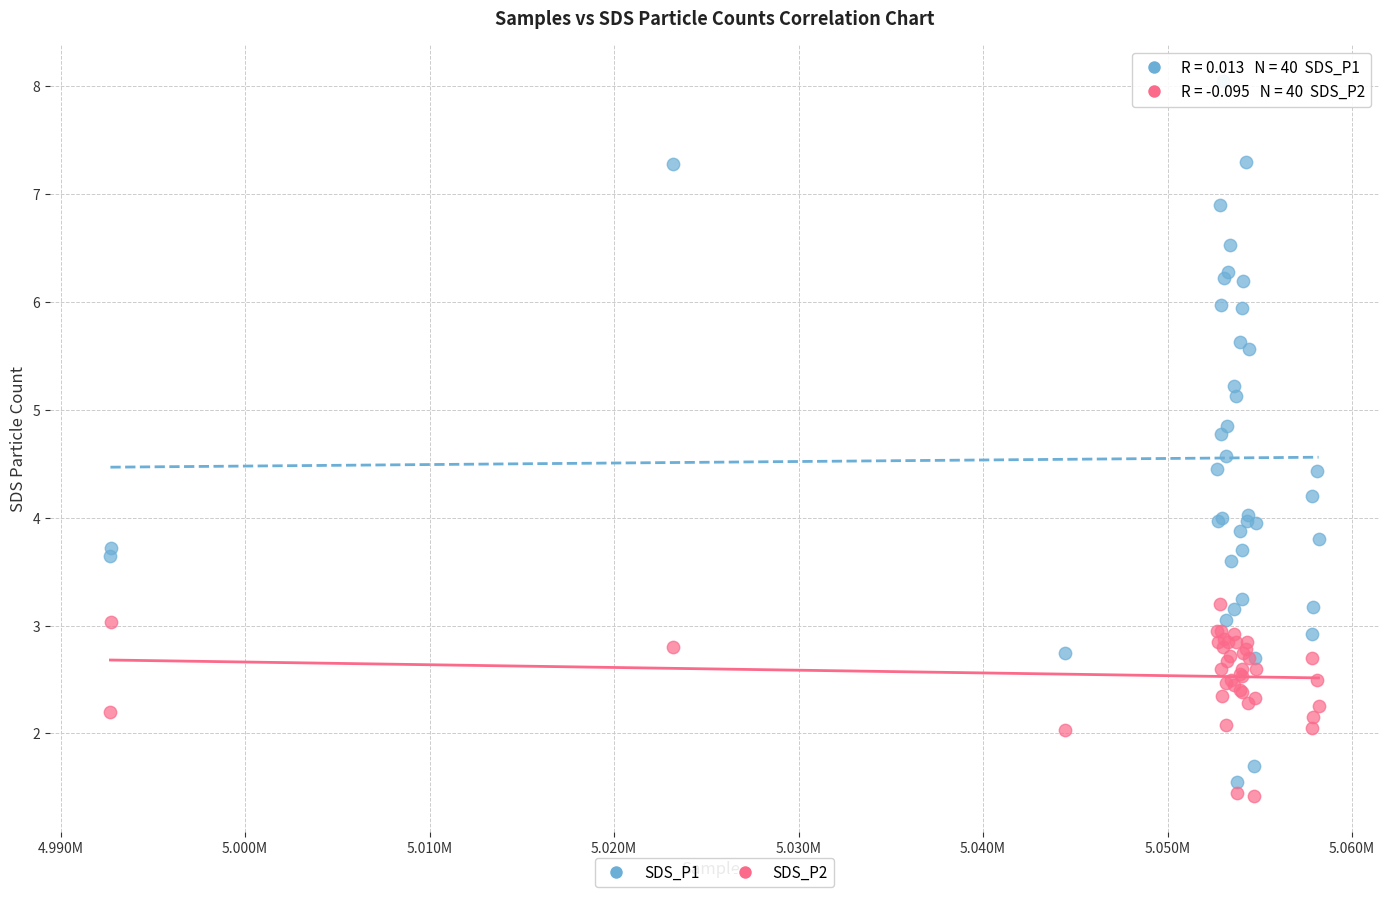

Which series has the widest spread of Y values?

SDS_P1